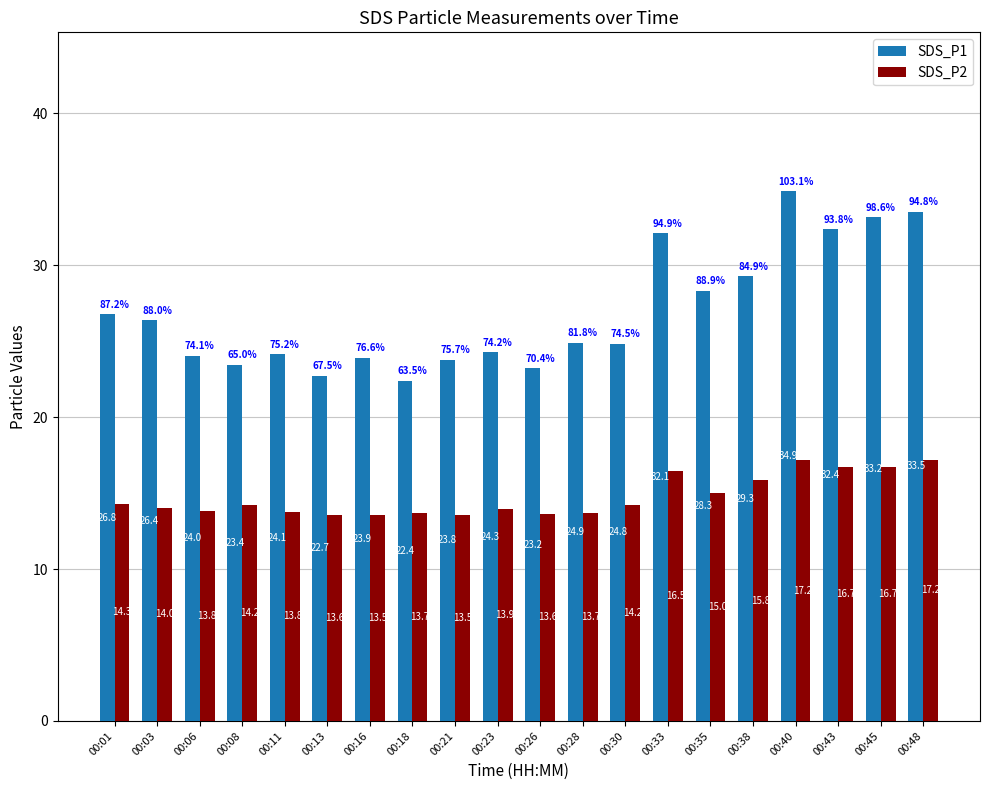

How many bars are there in each group?

2